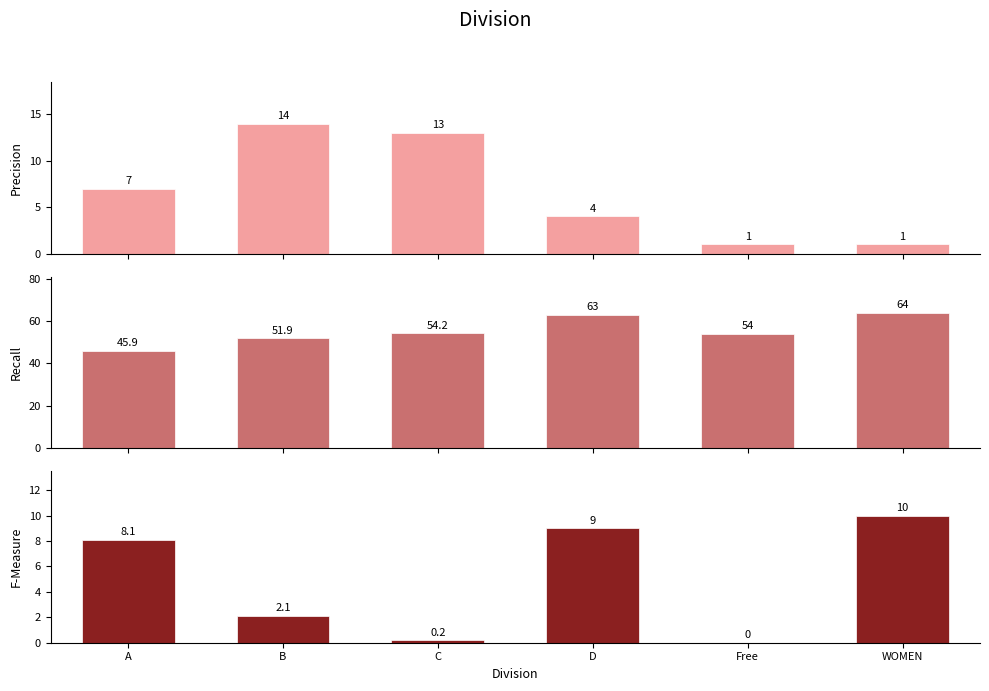

Rank the series by their maximum value, from lowest to highest.

F-Measure, Precision, Recall